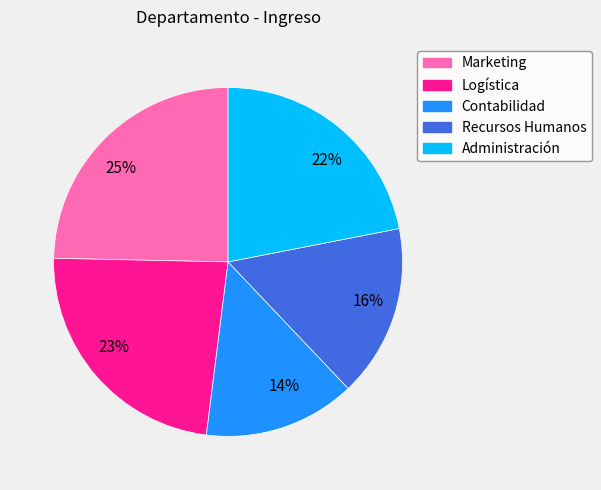

Count the number of slices in the pie.

5